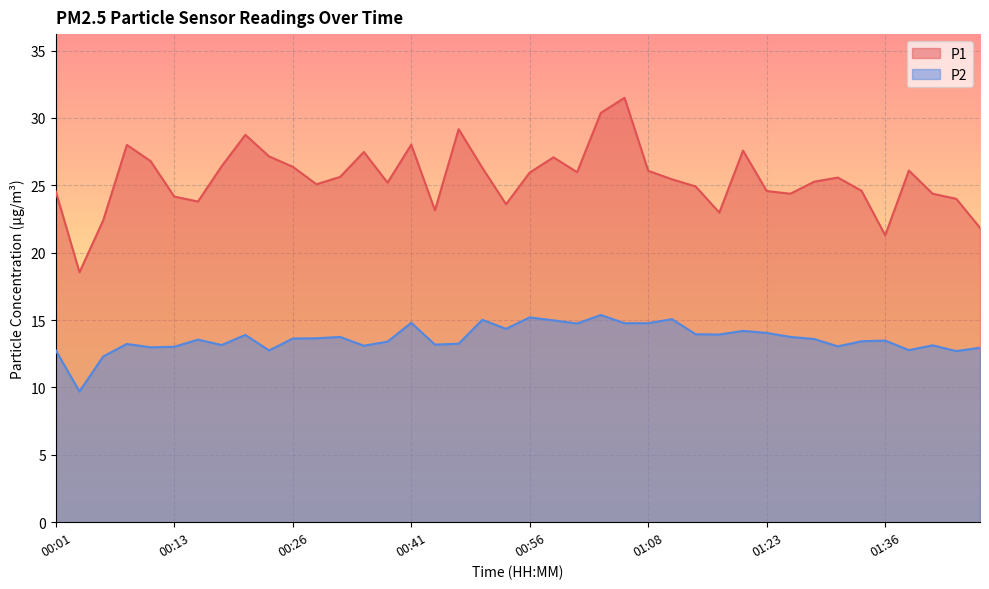

In P1, how many points are higher than both neighbors (excluding endpoints)?

10